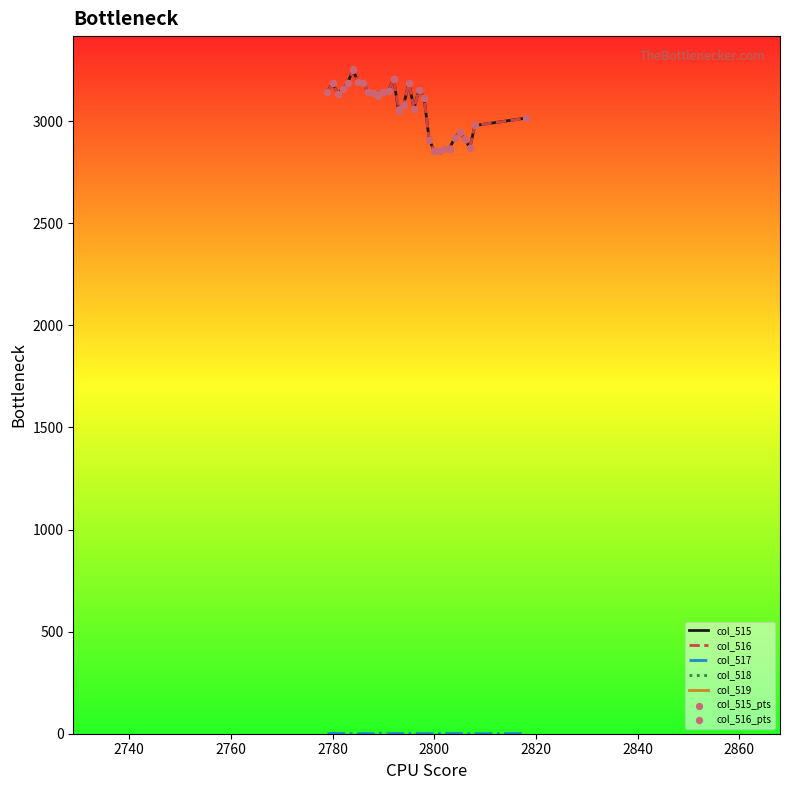

What is the minimum value for col_515?

2855